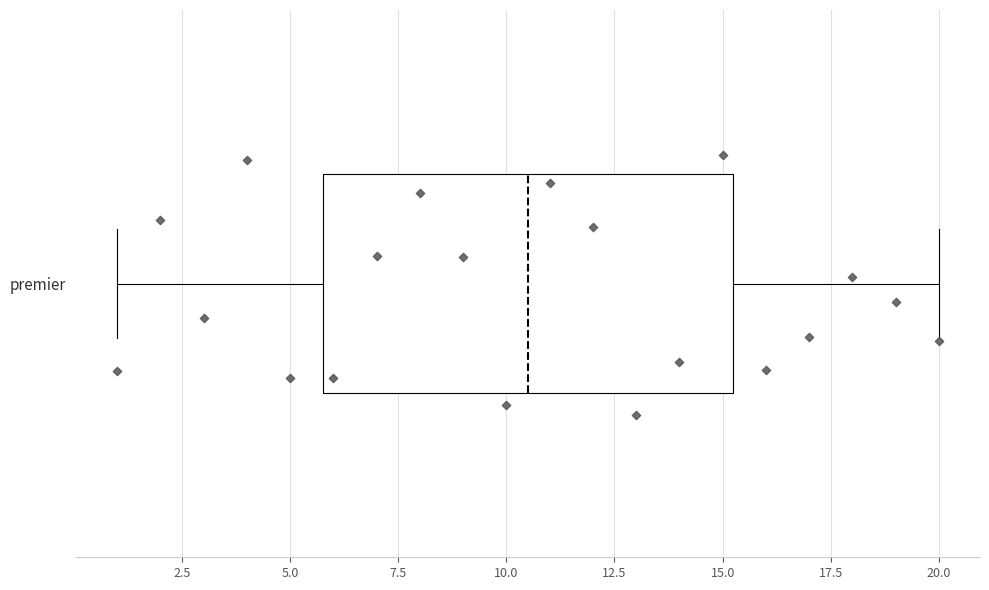

Where is the right edge of the box for premier on the x-axis? The values are not printed on the chart, so give them approximately, as read against the axis.

15.5